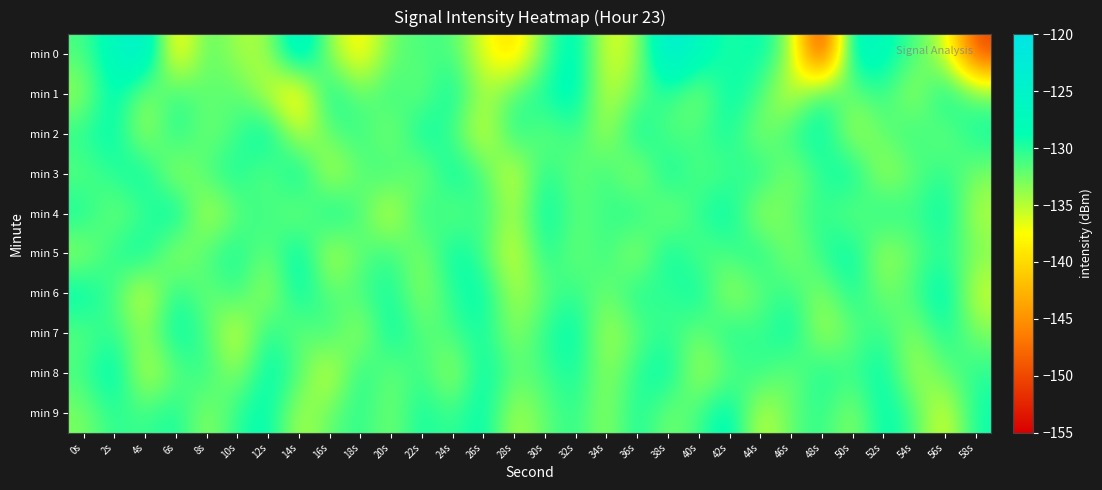

Which series has the largest range (max minus min)?

min 0